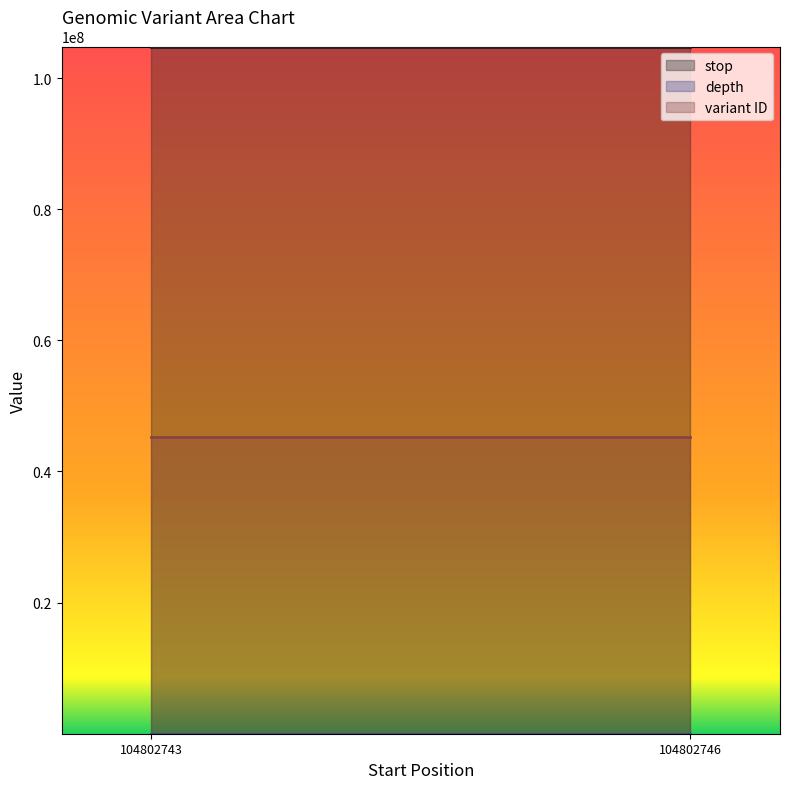

List the series in order of their peak value, highest first.

stop, variant ID, depth